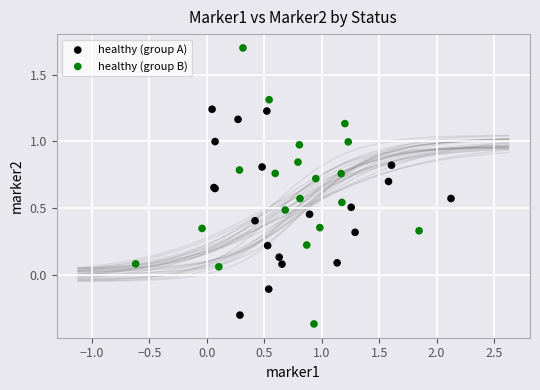

Which series reaches the maximum Y coordinate?

healthy (group B)